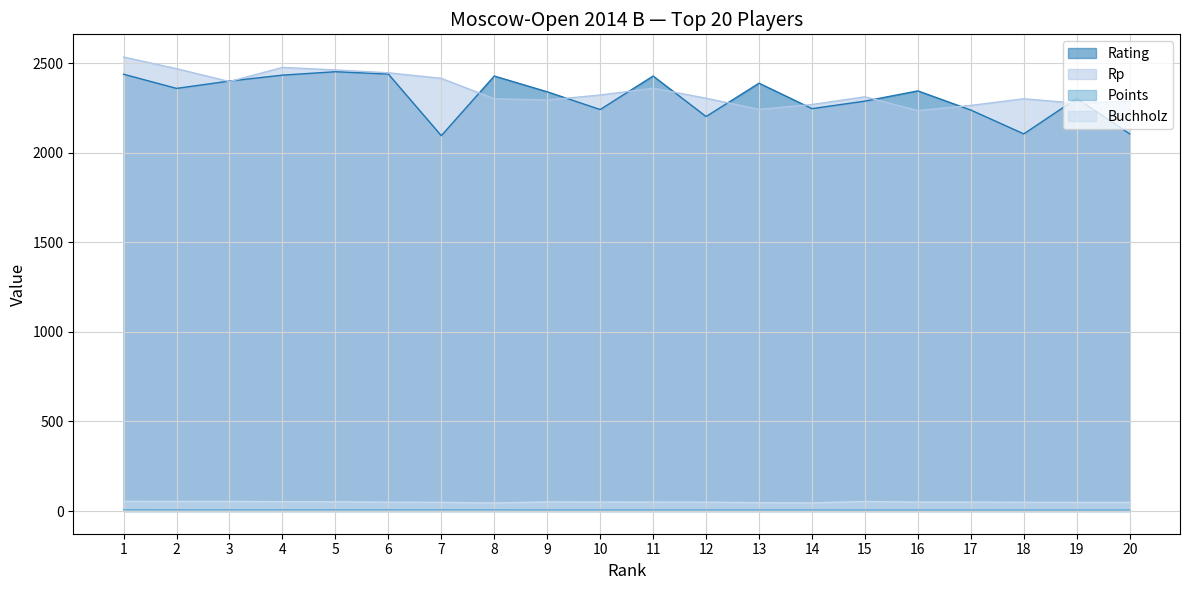

At which label does Rp first exceed 2312?

1